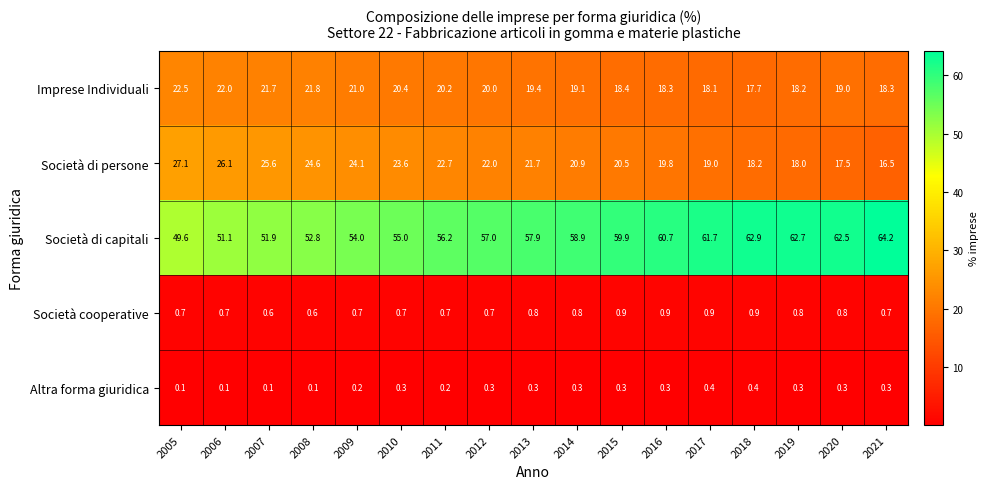

True or false: Società cooperative has a value of 0.7 at 2011.

True